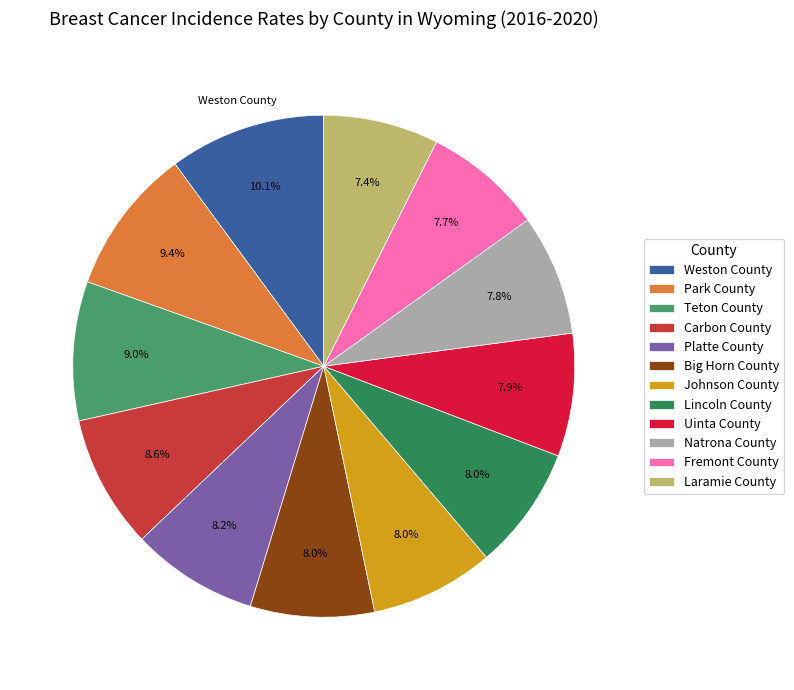

Which category has the smallest portion of the pie?

Laramie County